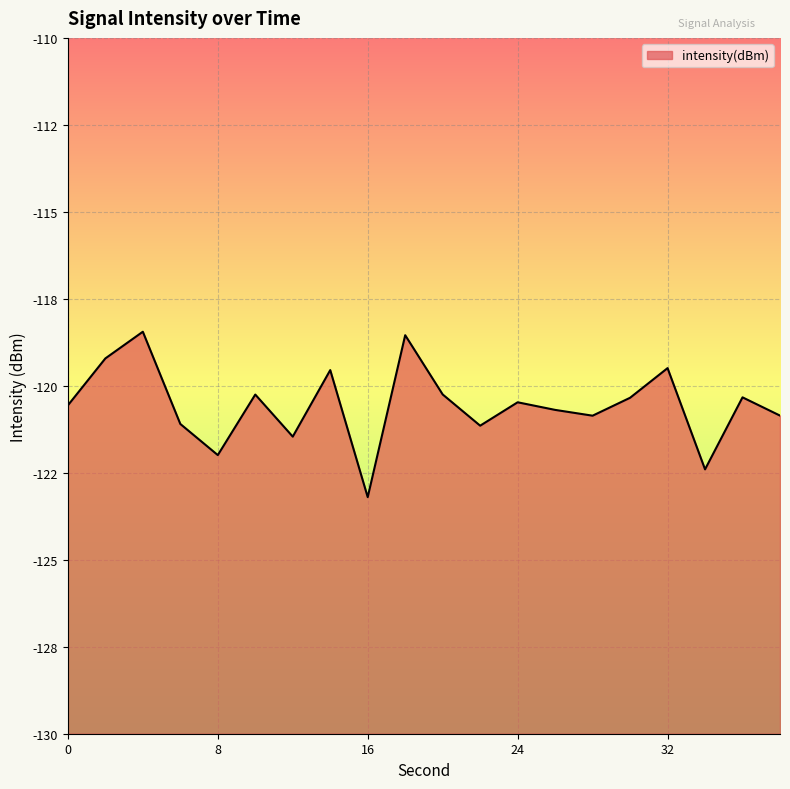

Reading left to right, extract all data points from this chart.

-120.6	-119.2	-118.4	-121.1	-122.0	-120.3	-121.5	-119.5	-123.2	-118.5	-120.2	-121.1	-120.5	-120.7	-120.9	-120.3	-119.5	-122.4	-120.3	-120.9